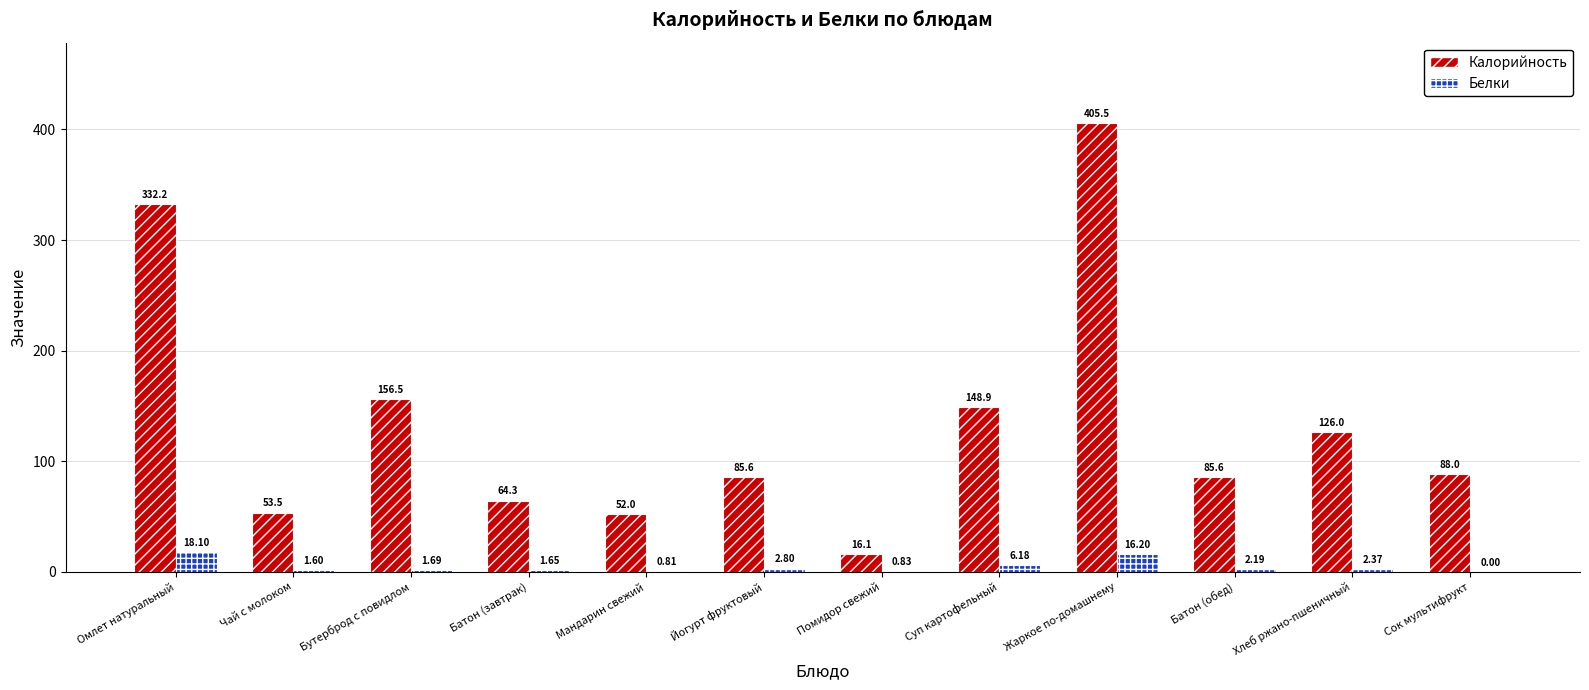

Is the value of Калорийность at Йогурт фруктовый greater than the value of Белки at Мандарин свежий?

Yes